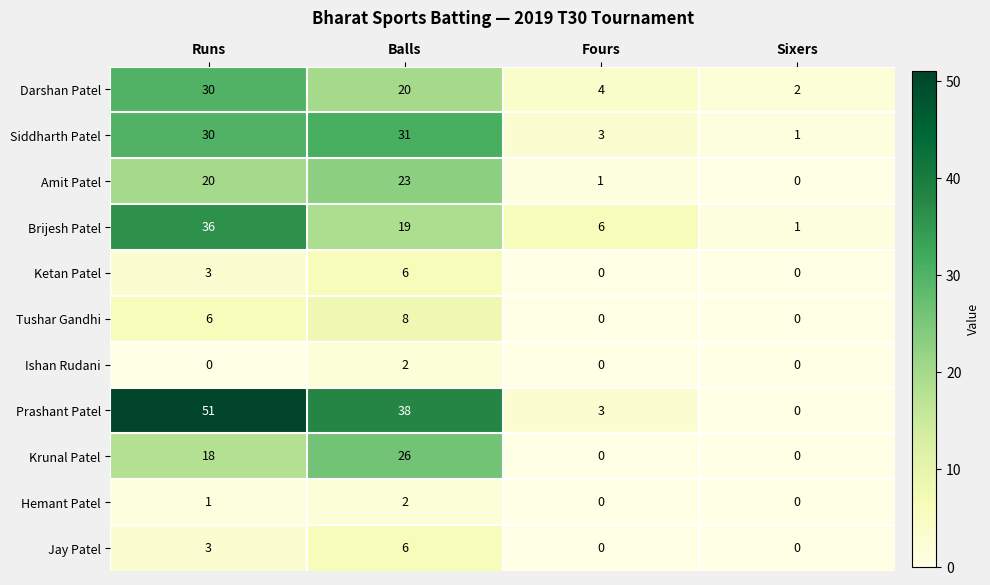

Which category has the highest value across all series?

Runs